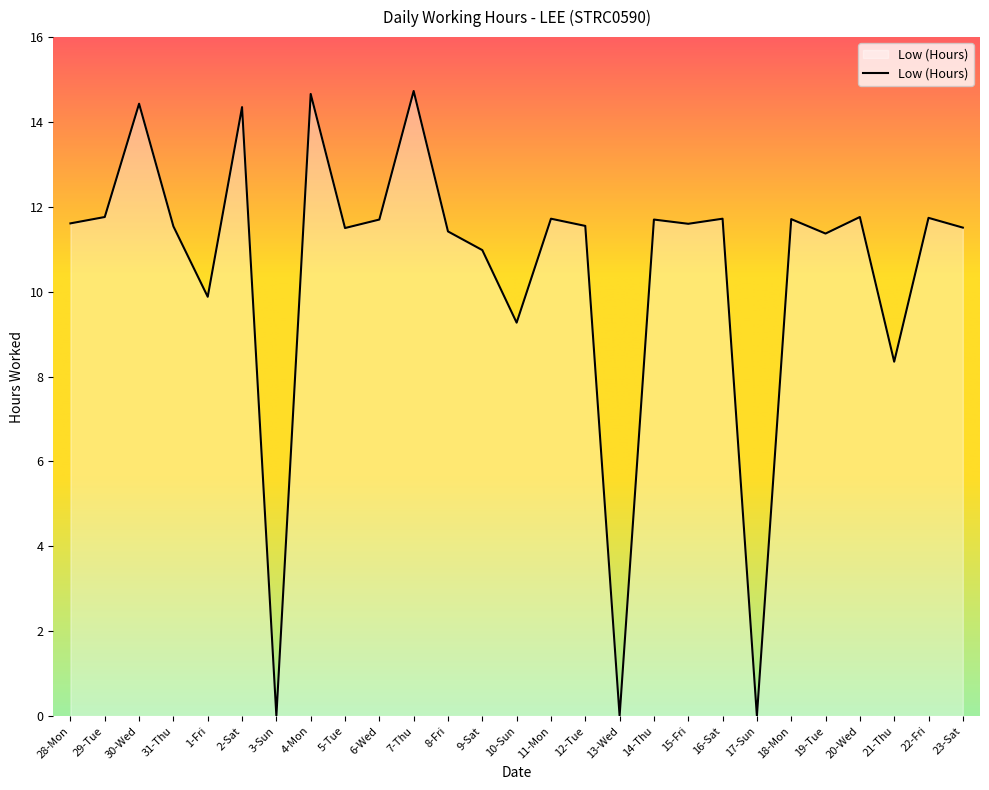

What is the sum of all values?

282.6